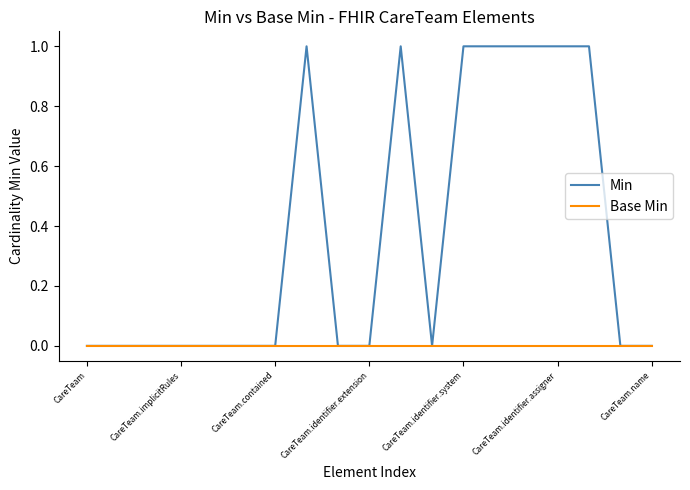

Rank the series by their average value, from lowest to highest.

Base Min, Min